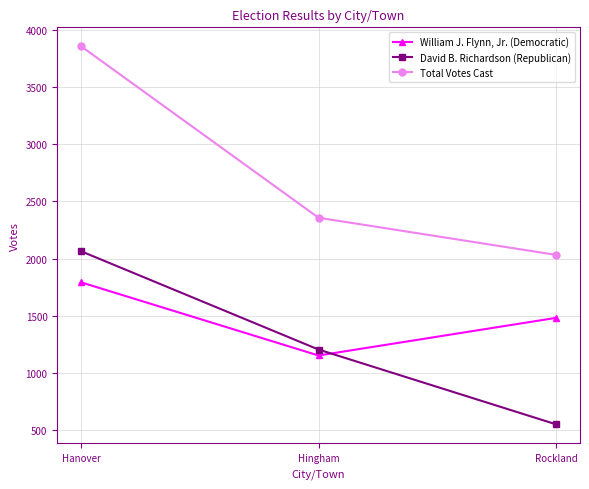

How many data points in David B. Richardson (Republican) are less than 1205?

1